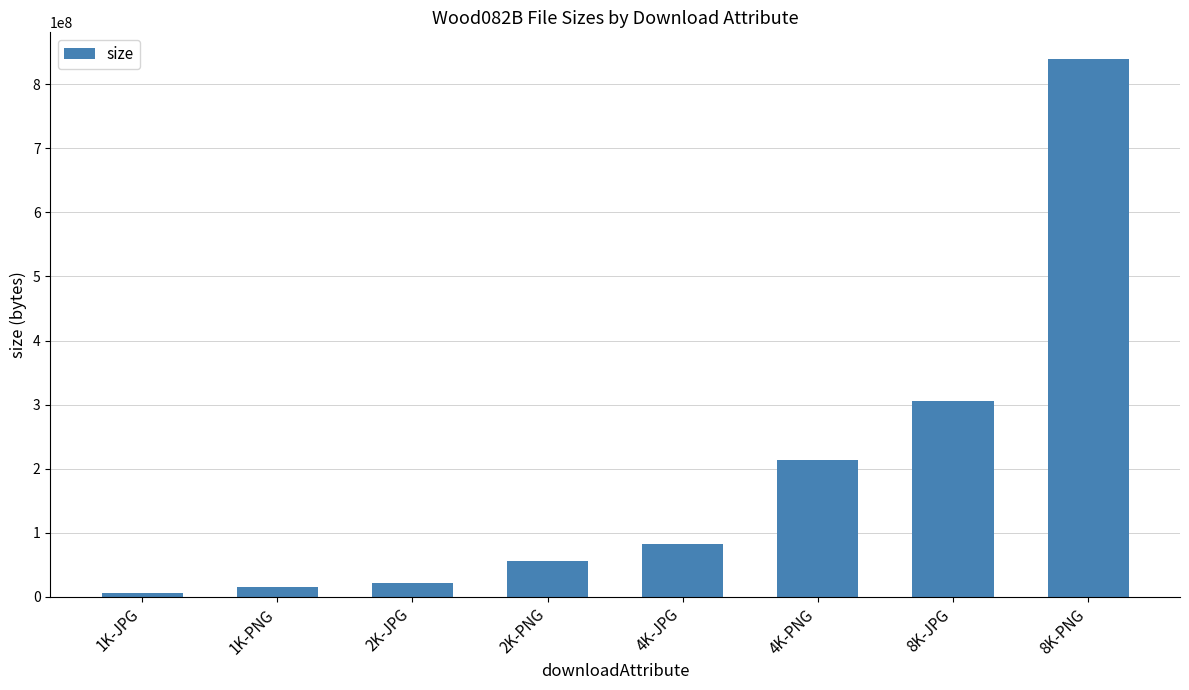

What is the approximate value at 4K-JPG, to the nearest 10?

82170540